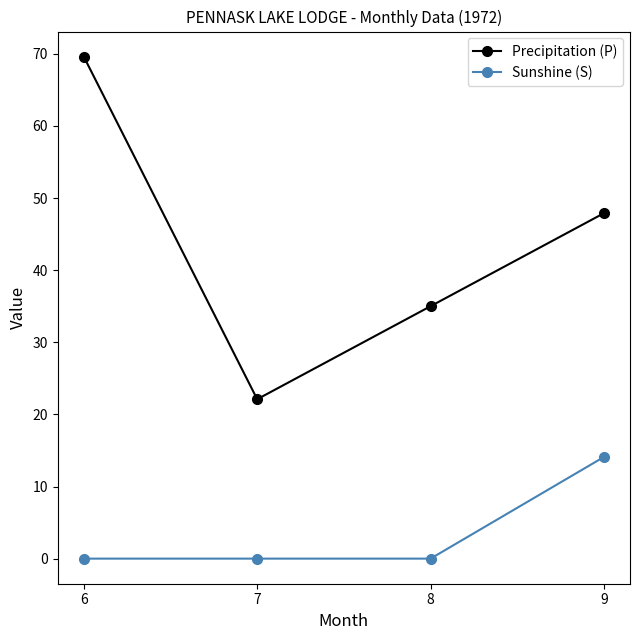

What is the maximum value shown in the chart?

69.6